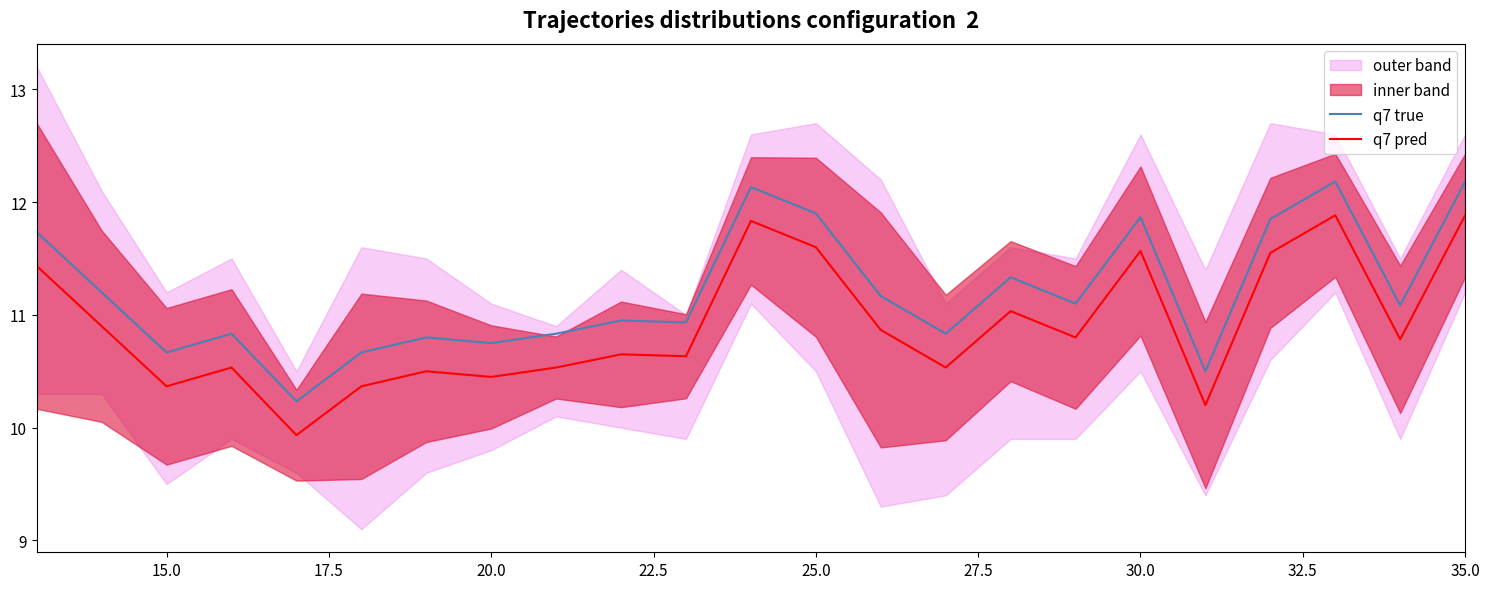

How many data points does each series have?

23